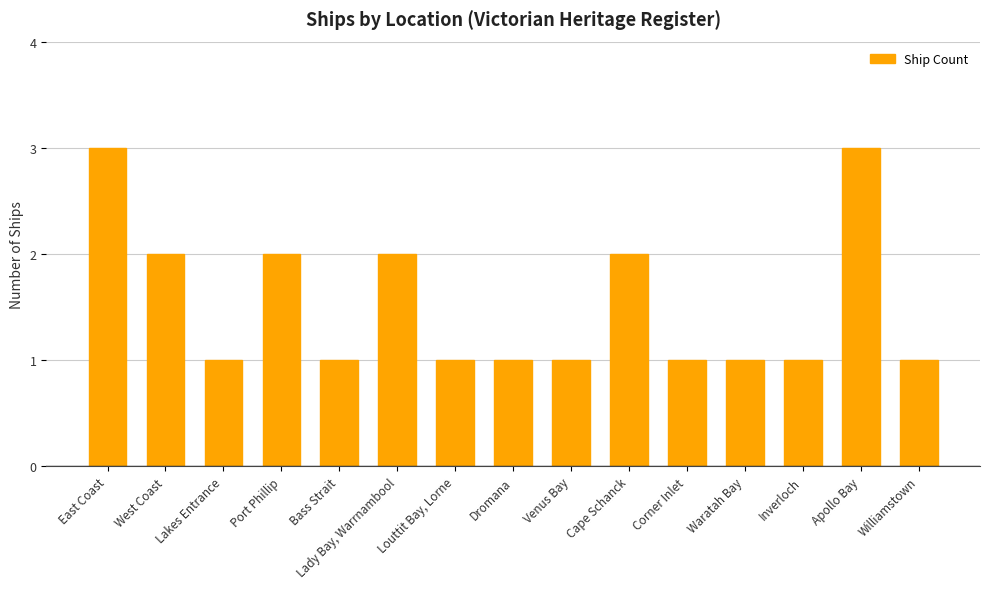

What is the sum of all values?

23